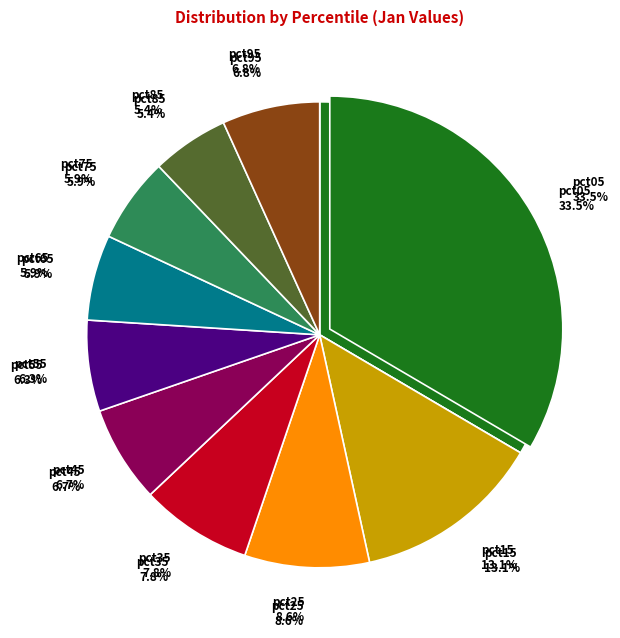

To the nearest percent, what portion does pct15 represent?

13%